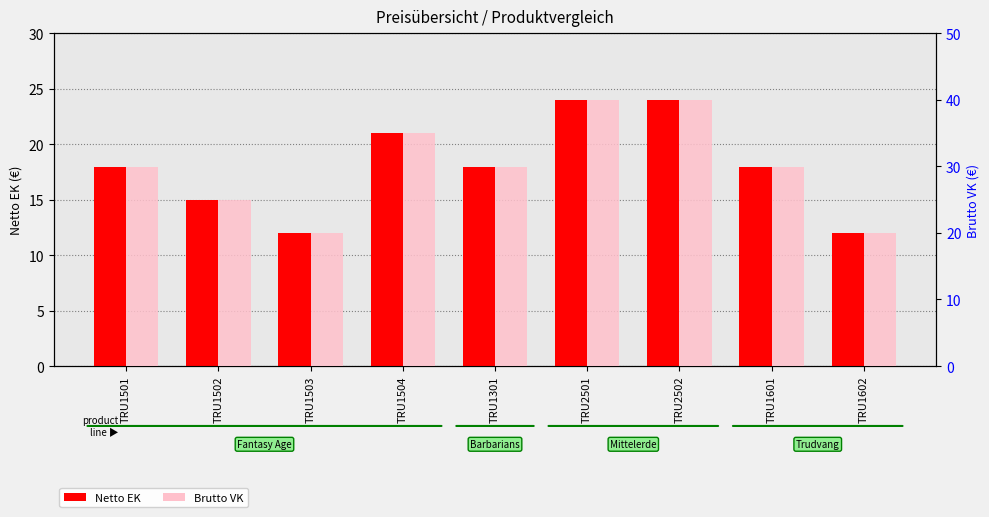

List the series in order of their peak value, lowest first.

Netto EK, Brutto VK